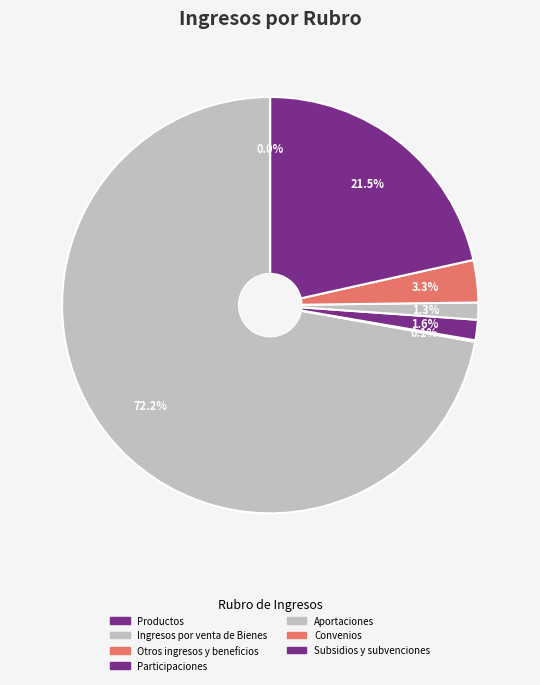

Which slice is the largest?

Ingresos por venta de Bienes